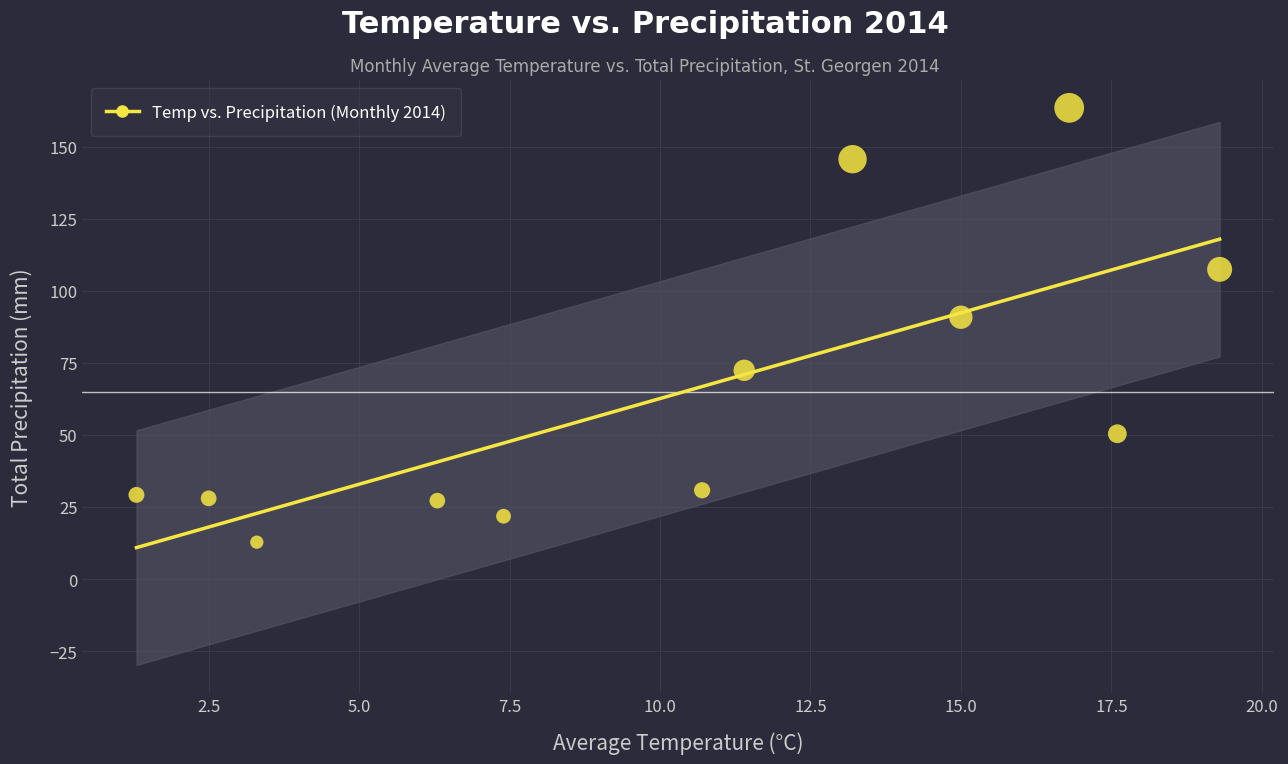

What Y value in the scatter plot is closest to 88?

90.8